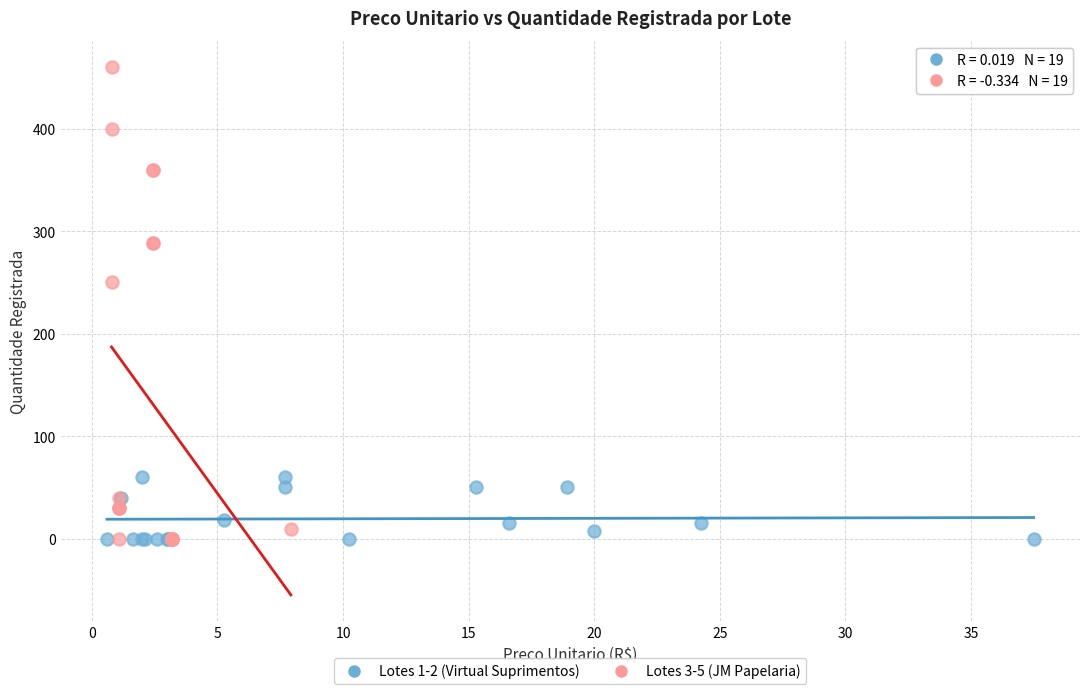

Which series has the largest Y range (max minus min)?

Lotes 3-5 (JM Papelaria)